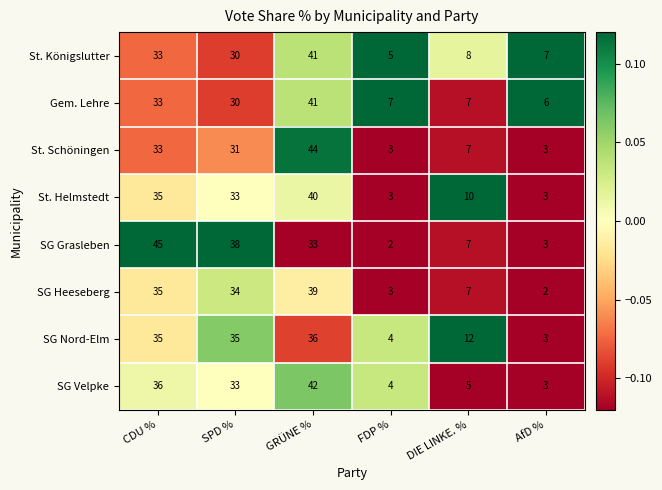

Which series changed the most between GRÜNE % and AfD %?

St. Schöningen